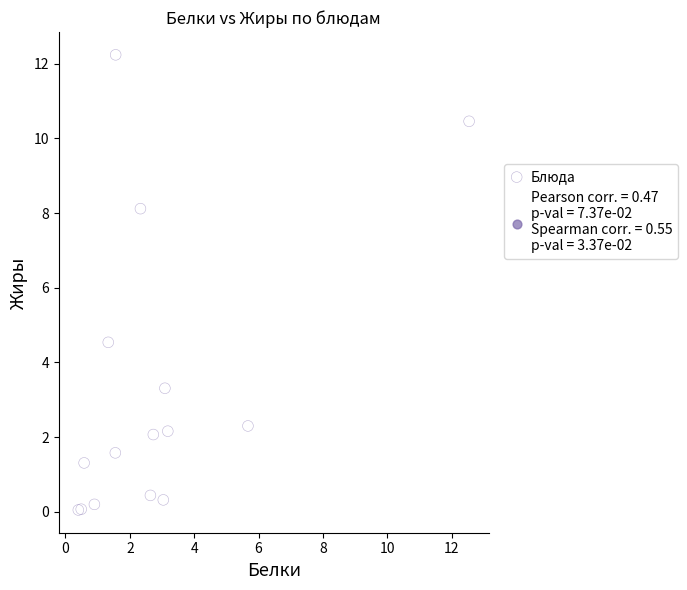

What Y value in the scatter plot is closest to 6?

4.5